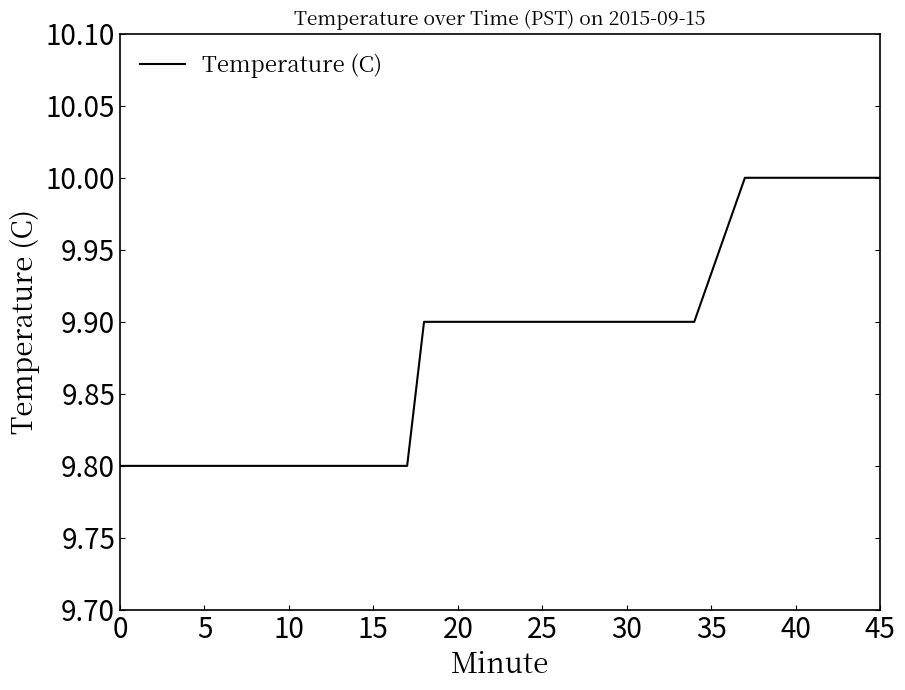

Reading left to right, what are all the values shown in this chart?

9.8	9.8	9.8	9.8	9.8	9.8	9.8	9.8	9.8	9.8	9.8	9.8	9.8	9.8	9.8	9.9	9.9	9.9	9.9	9.9	9.9	9.9	9.9	9.9	9.9	9.9	9.9	9.9	9.9	9.9	9.9	10.0	10.0	10.0	10.0	10.0	10.0	10.0	10.0	10.0